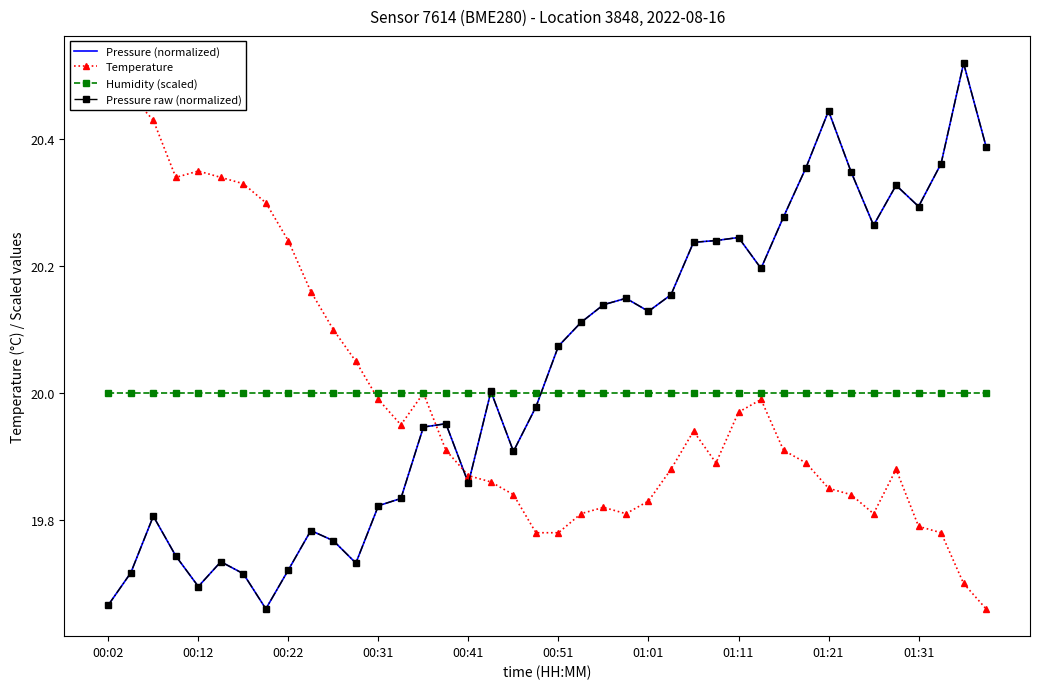

What is the lowest value of the Pressure (normalized) series?

19.7